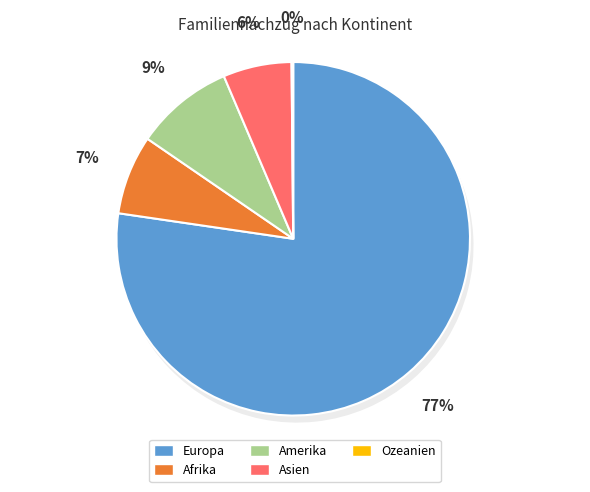

The Ozeanien slice represents 0% of the pie. True or false?

True